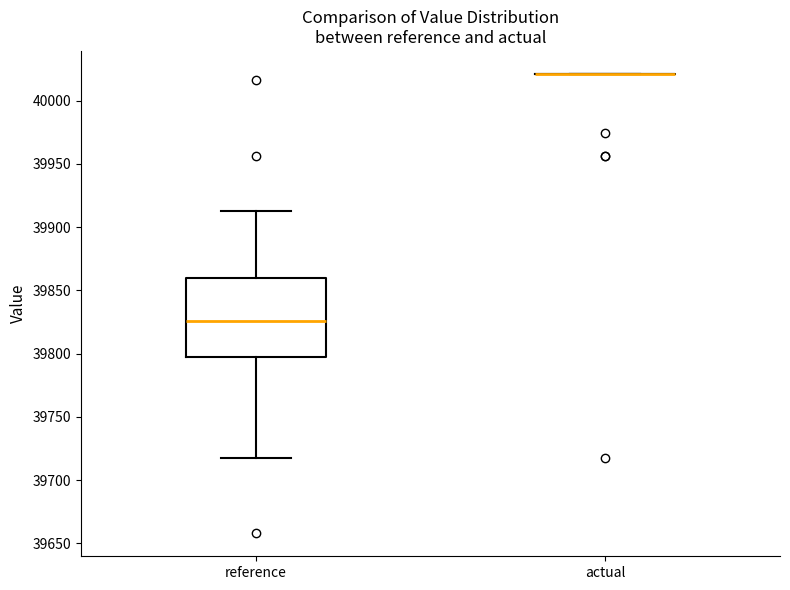

Reading left to right, transcribe this box plot: for each box, give where its median line is, the range the box spans, and where its two whiskers end, as read against the y-axis. The values are not printed on the chart, so give them approximately, as read against the axis.

reference: median 39825, box 39795 to 39860, whiskers 39720 to 39915
actual: box collapsed to a line at 40020, whiskers 40020 to 40020